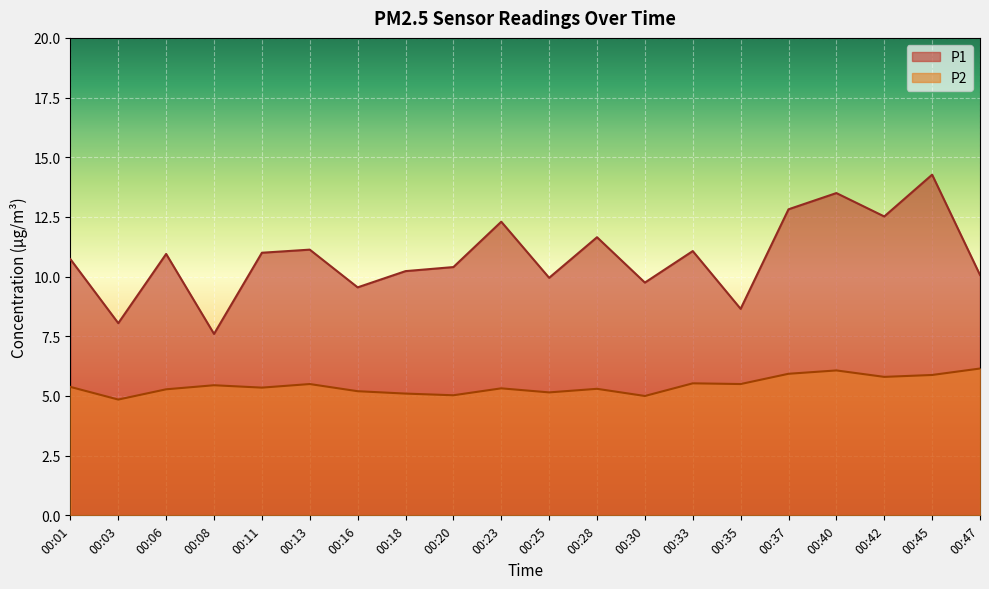

At which category is the sum across all series the highest?

00:45